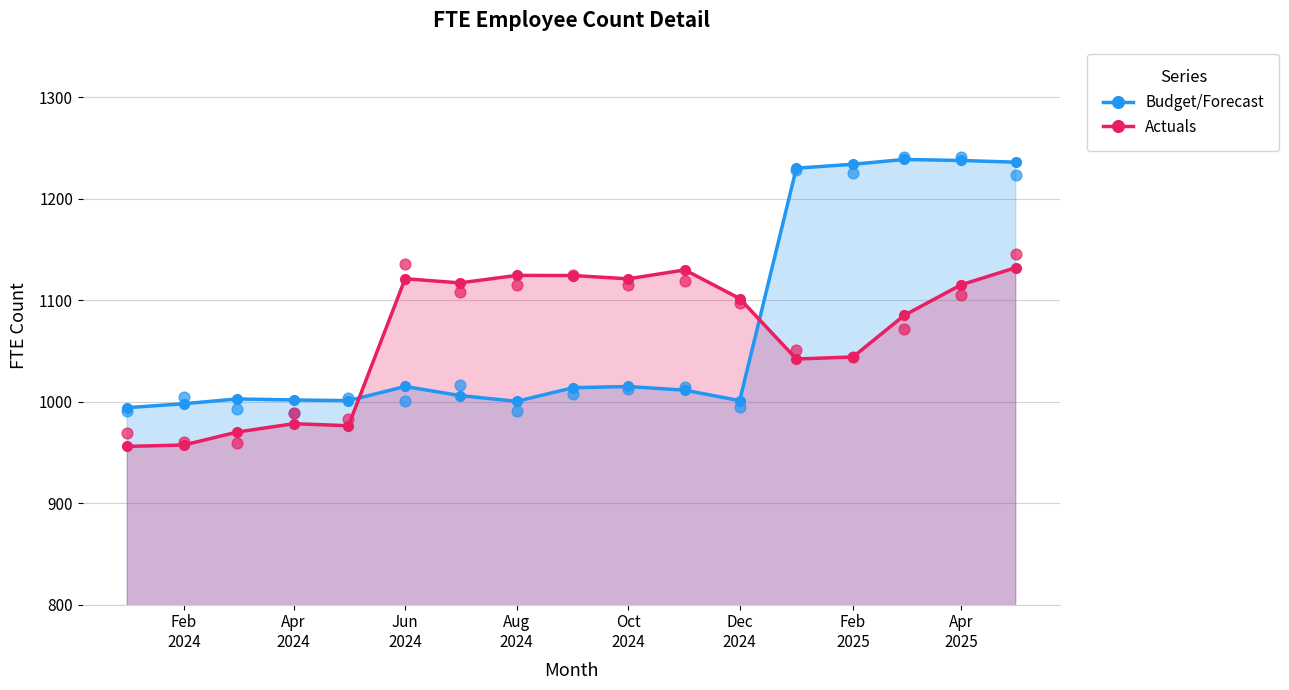

How many times do Actuals and Budget/Forecast cross each other?

2